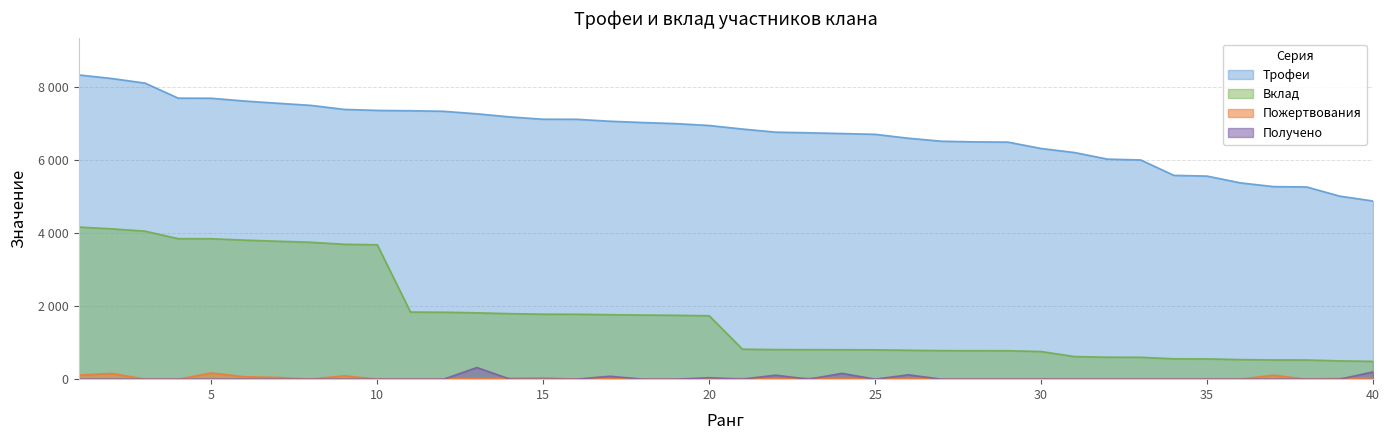

Rank the categories by Получено value from lowest to highest.

1, 2, 3, 4, 5, 6, 7, 8, 9, 10, 11, 12, 14, 15, 16, 18, 19, 21, 23, 25, 27, 28, 29, 30, 31, 32, 33, 34, 35, 36, 37, 38, 39, 20, 17, 22, 26, 24, 40, 13